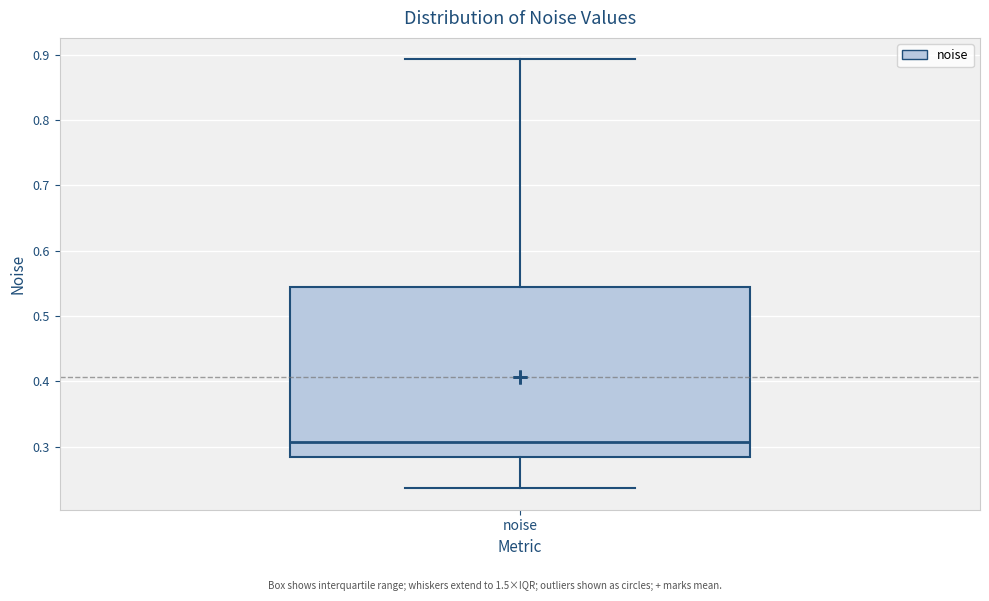

Read this box plot against the y-axis: the position of the median line, the range covered by the box, and the ends of both whiskers. The values are not printed on the chart, so give them approximately, as read against the axis.

median 0.31, box 0.28 to 0.54, whiskers 0.24 to 0.89